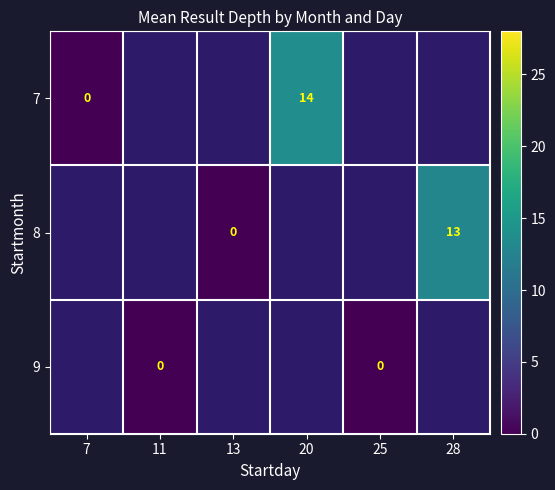

Which series has the largest total across all categories?

7